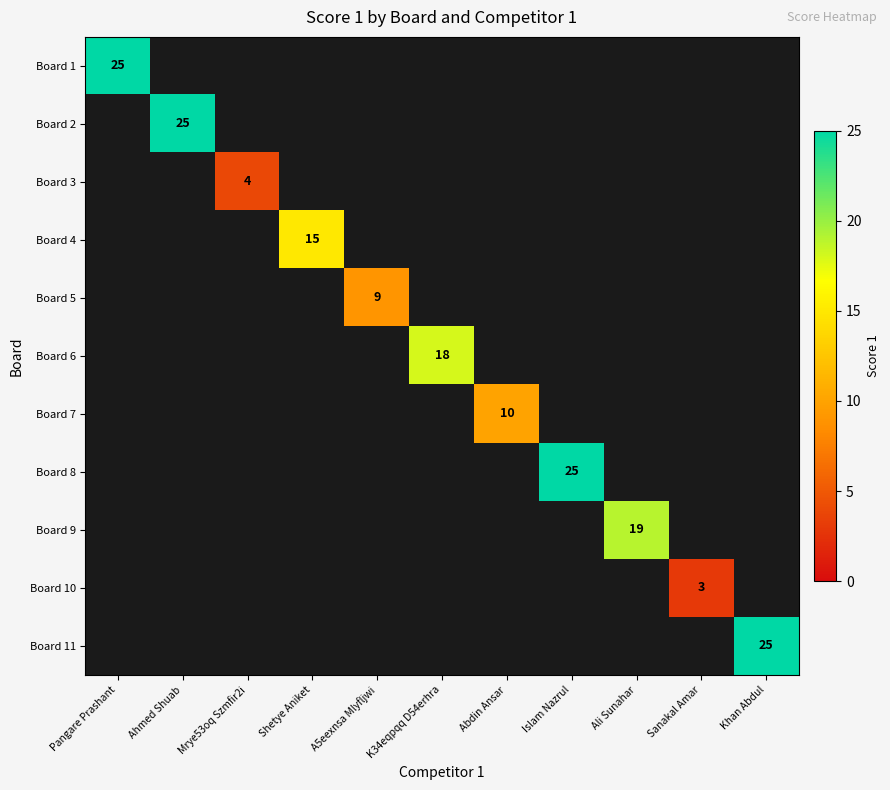

The Board 7 series shows 10 at Abdin Ansar. True or false?

True